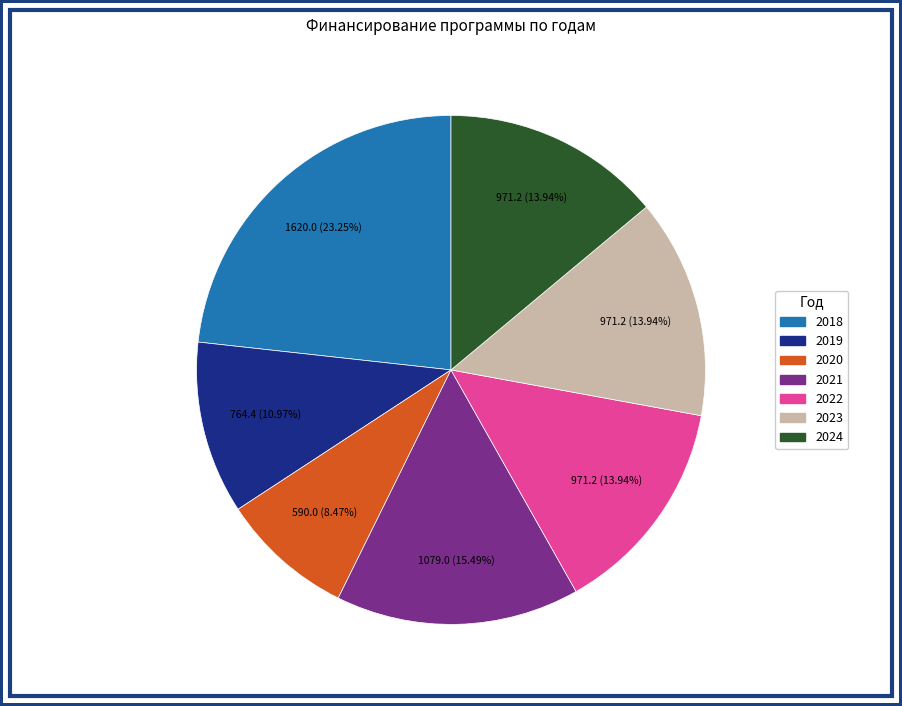

How many segments does this pie chart have?

7